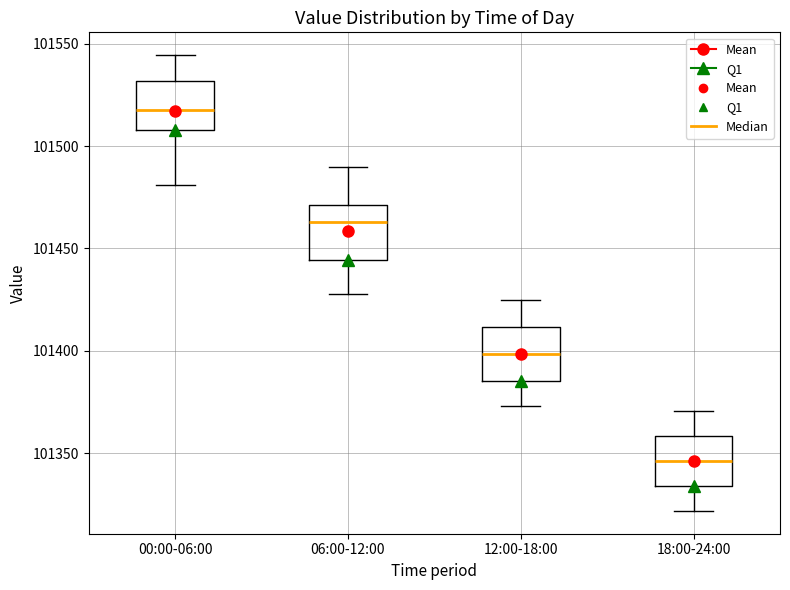

Which box has the highest median line?

00:00-06:00